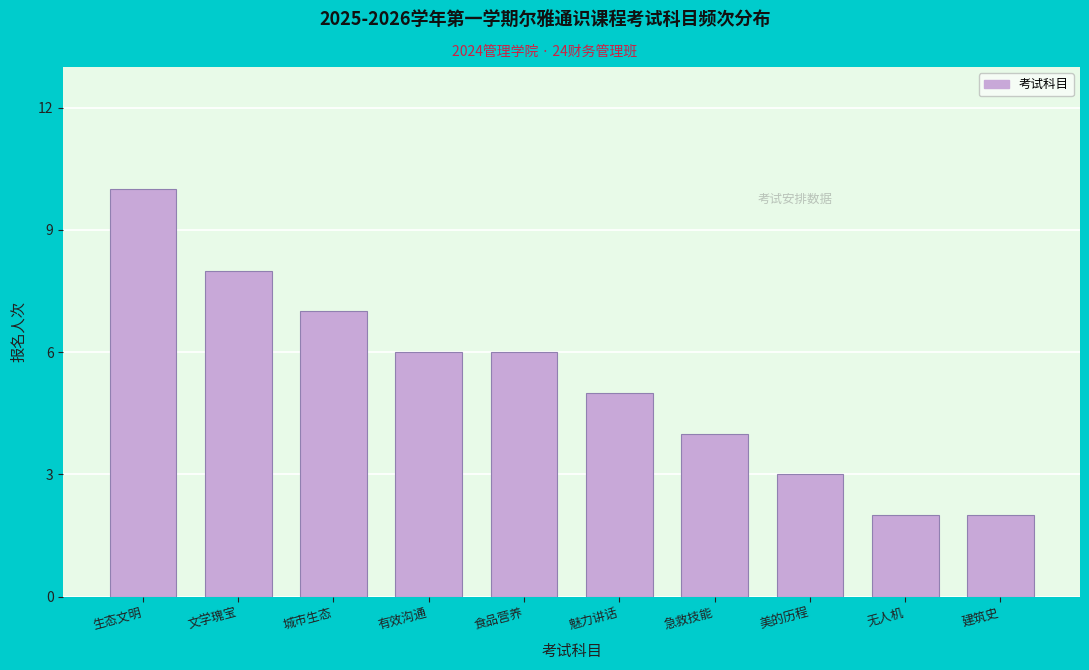

Reading left to right, extract all data points from this chart.

生态文明=10	文学瑰宝=8	城市生态=7	有效沟通=6	食品营养=6	魅力讲话=5	急救技能=4	美的历程=3	无人机=2	建筑史=2